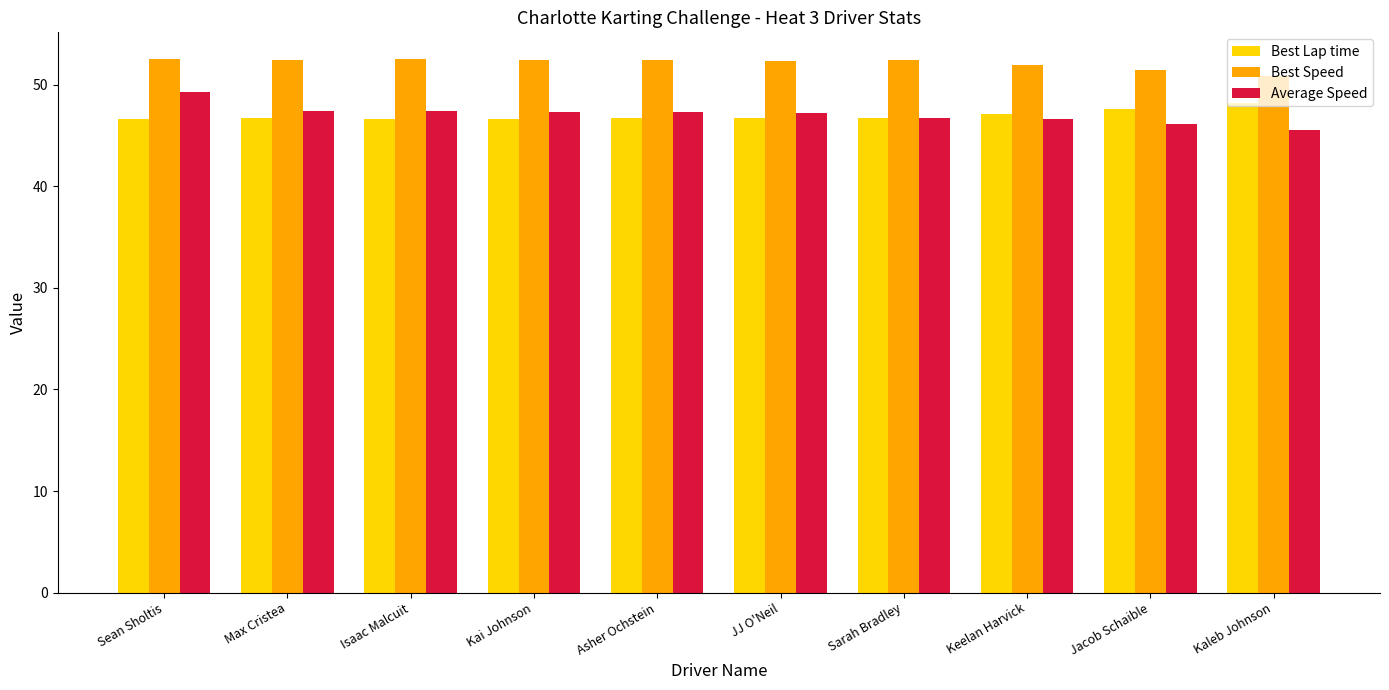

Which series has the largest range (max minus min)?

Average Speed